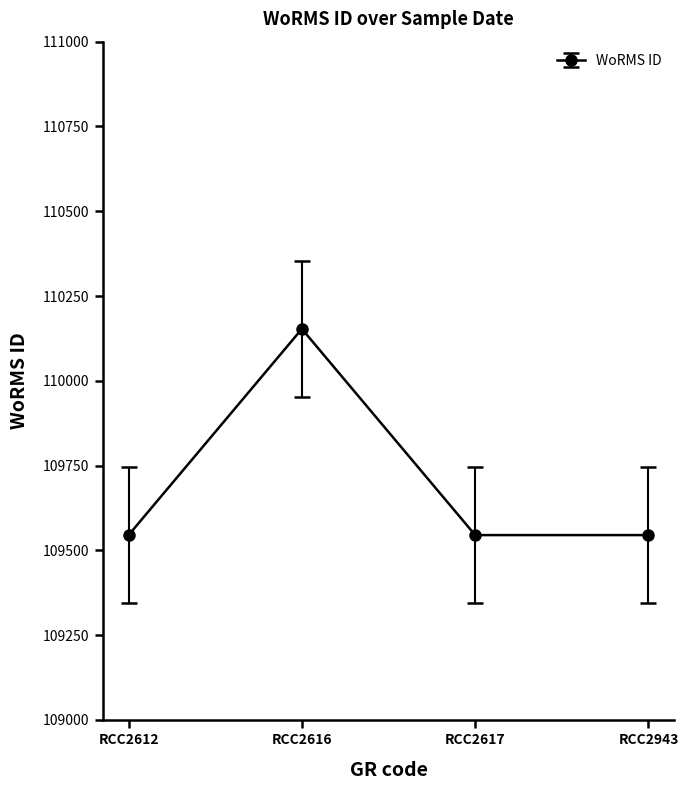

What is the maximum value shown in the chart?

110153